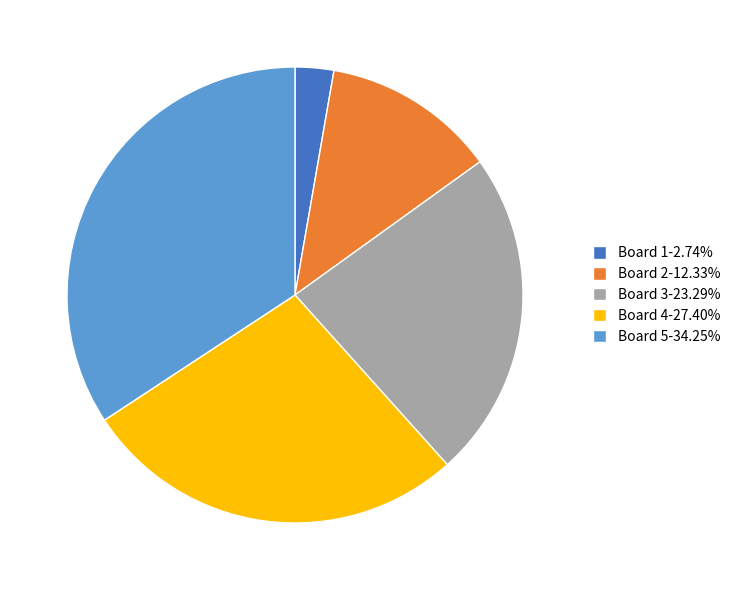

Which slice is the smallest?

Board 1